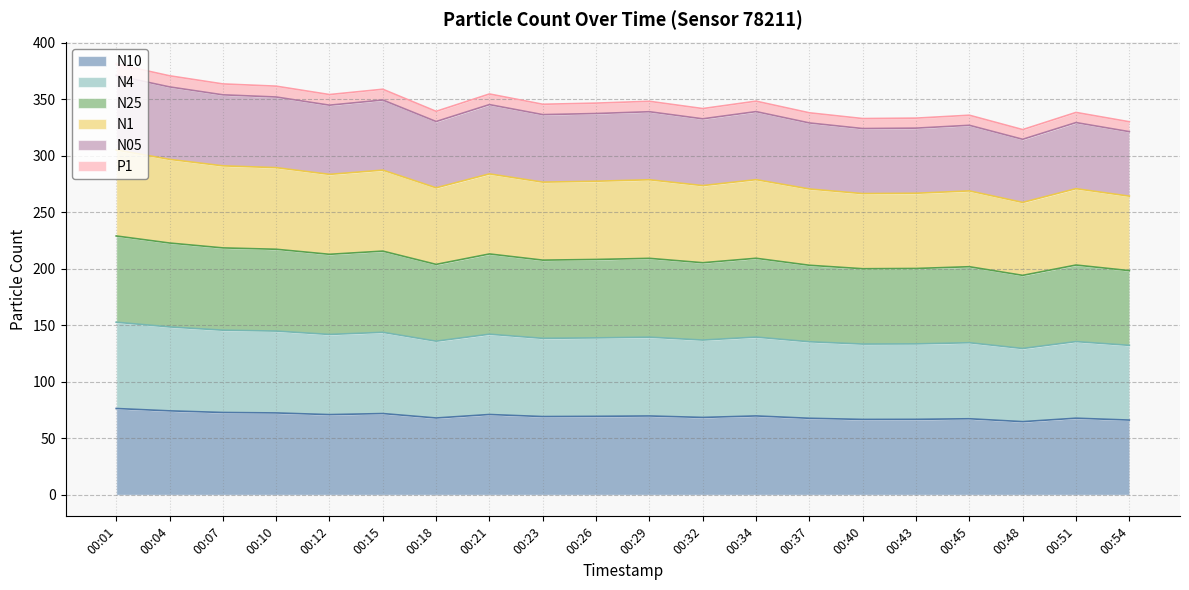

At how many categories does at least one series exceed 238?

20